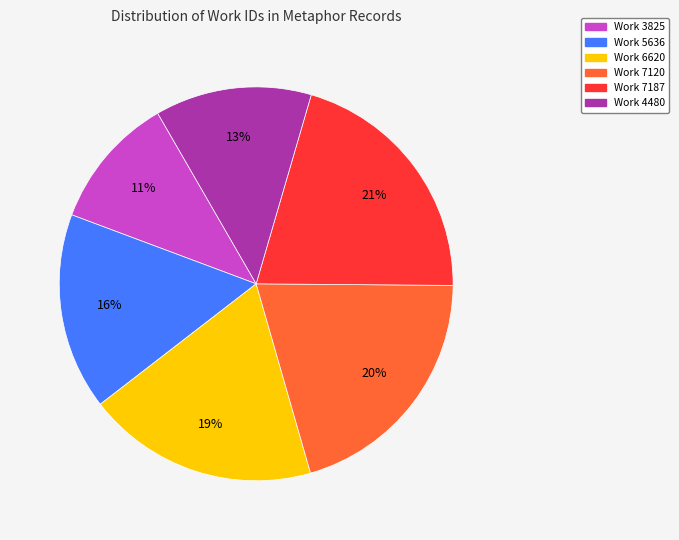

Count the number of slices in the pie.

6